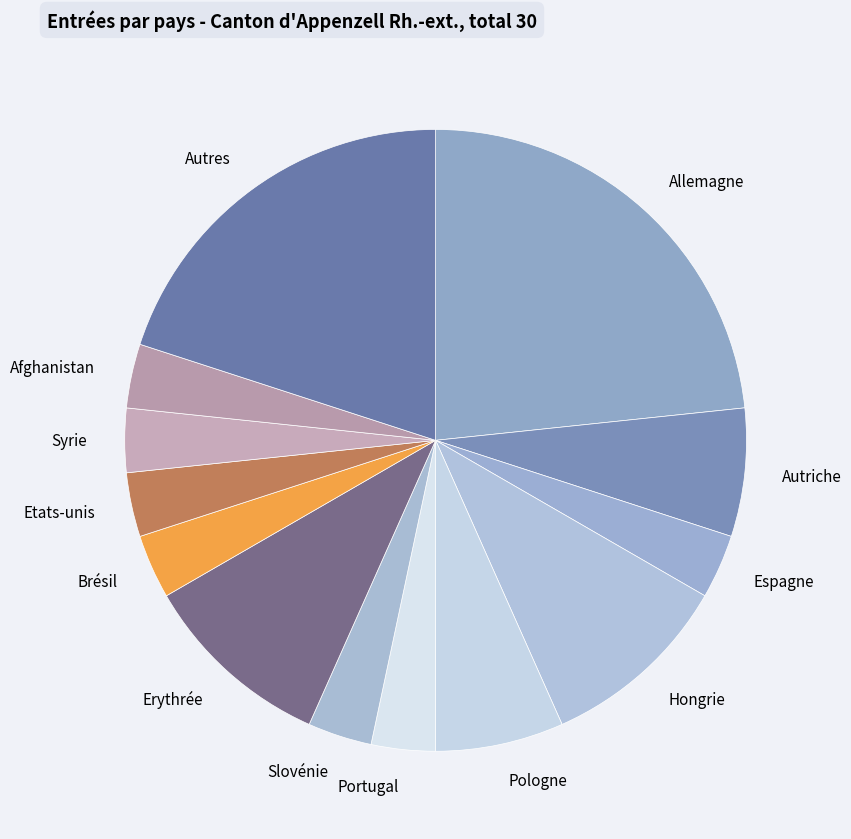

True or false: Syrie accounts for 3% of the total.

True